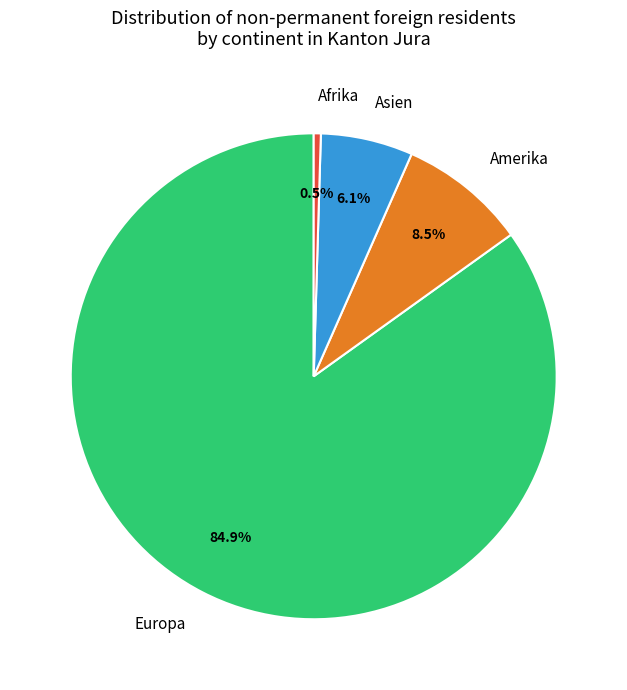

Count the number of slices in the pie.

4